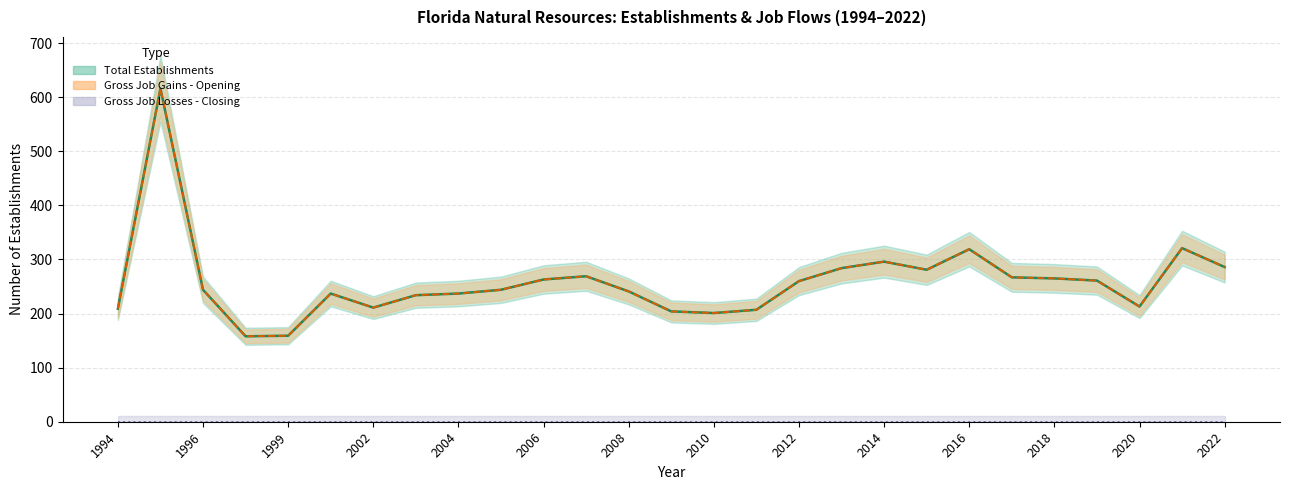

What is the greatest value displayed?

616